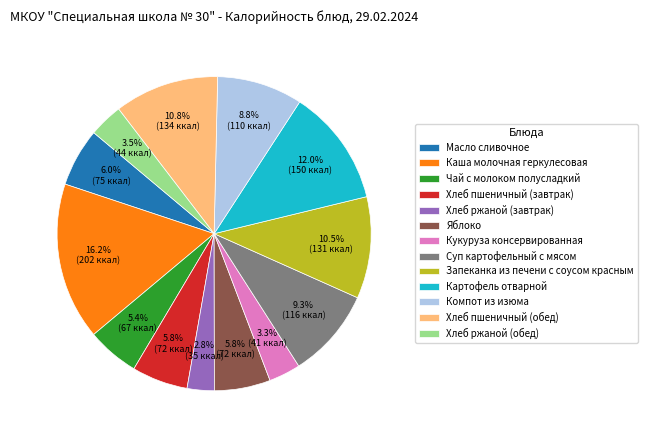

Is it true that Хлеб ржаной (обед) is 14% of the pie?

False